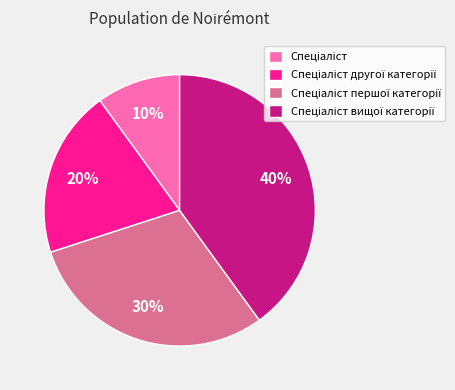

Does any single category account for the majority?

No